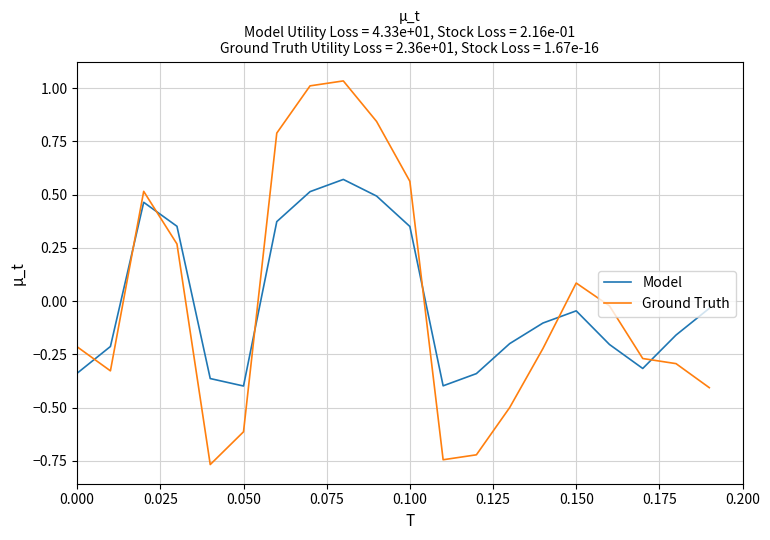

True or false: Model and Ground Truth cross at least once.

True